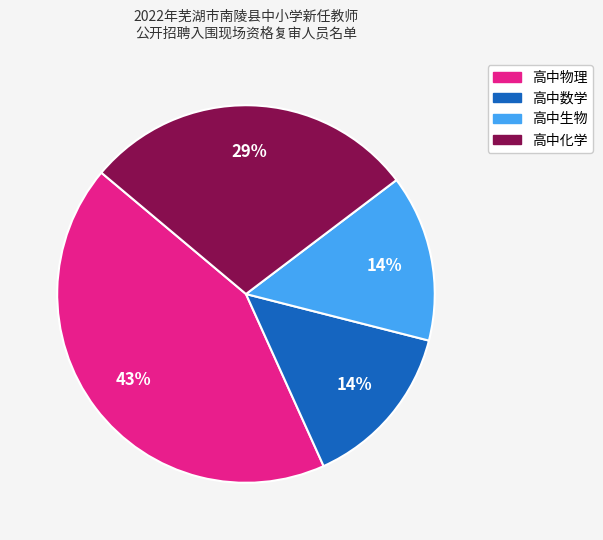

To the nearest percent, what is the average slice percentage?

25%